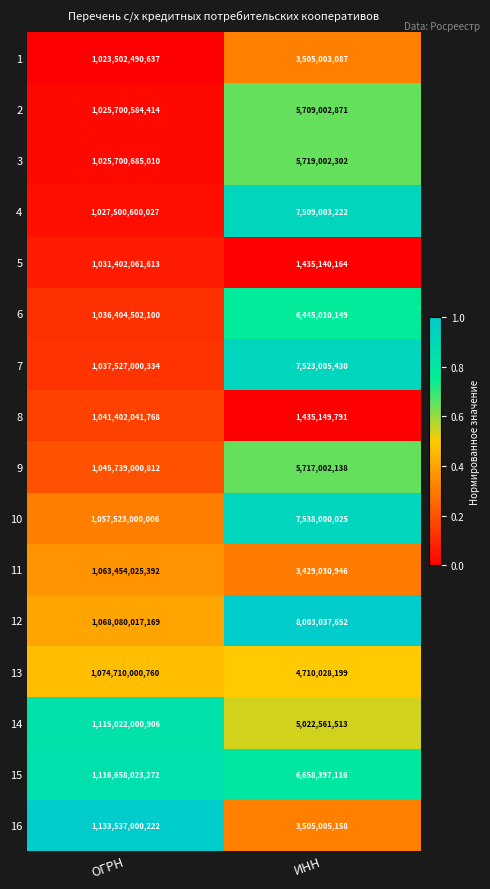

Where is 12 nearest to the value 538041527410?

ИНН